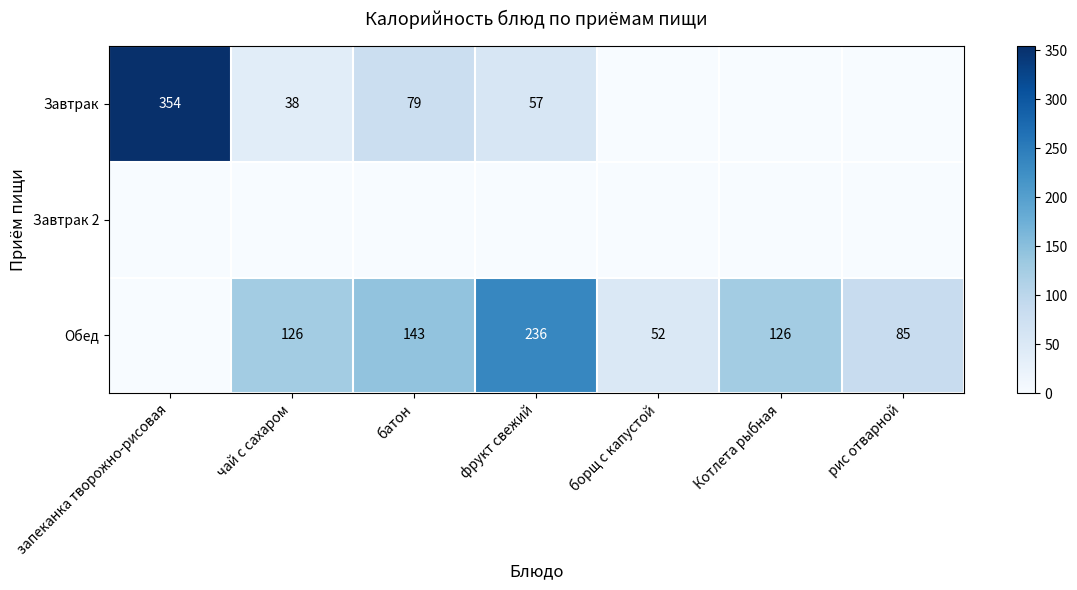

True or false: Обед has a value of 187 at Котлета рыбная.

False